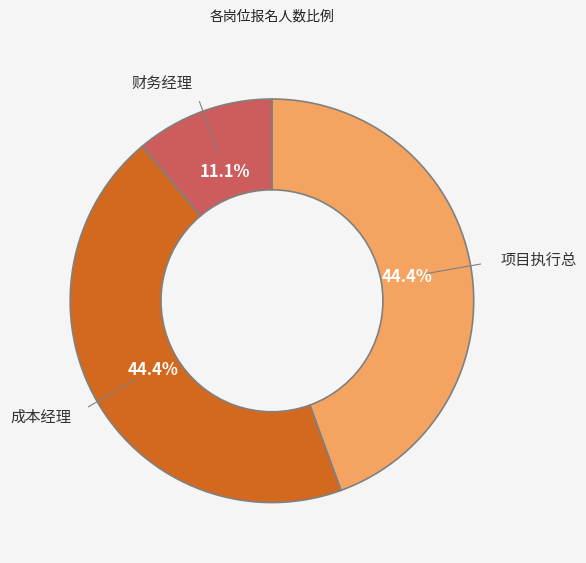

Does 成本经理 account for over 50% of the chart?

No